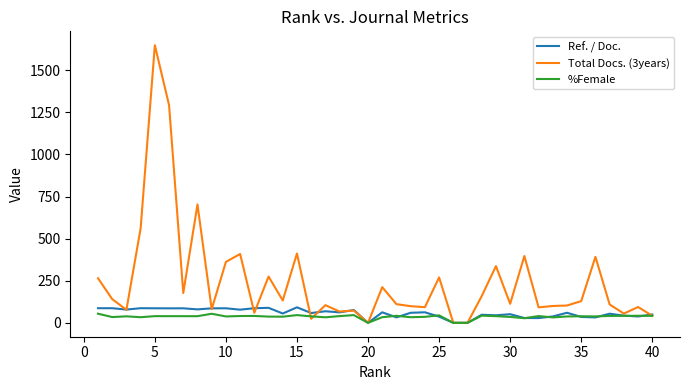

What is the greatest value displayed?

1649.0